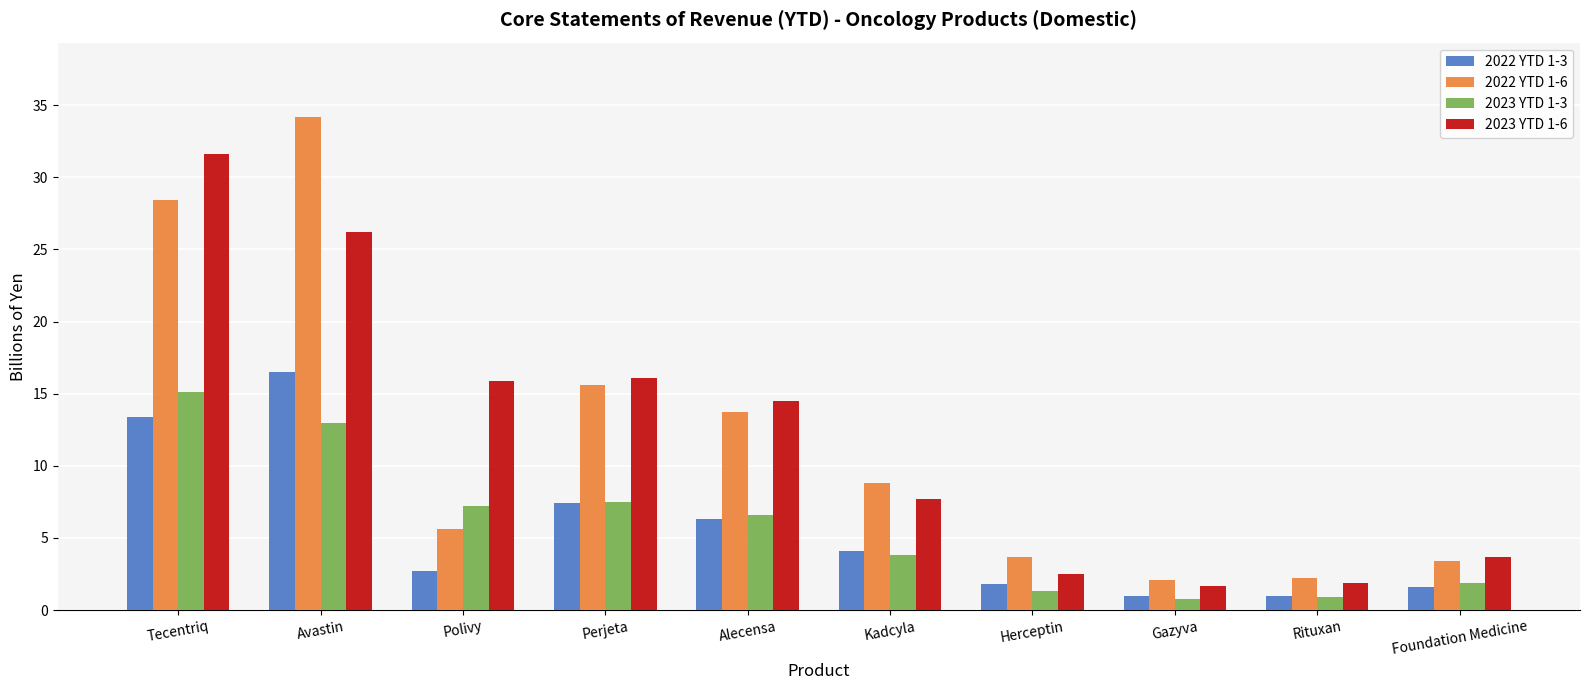

What position from the left is Avastin?

2